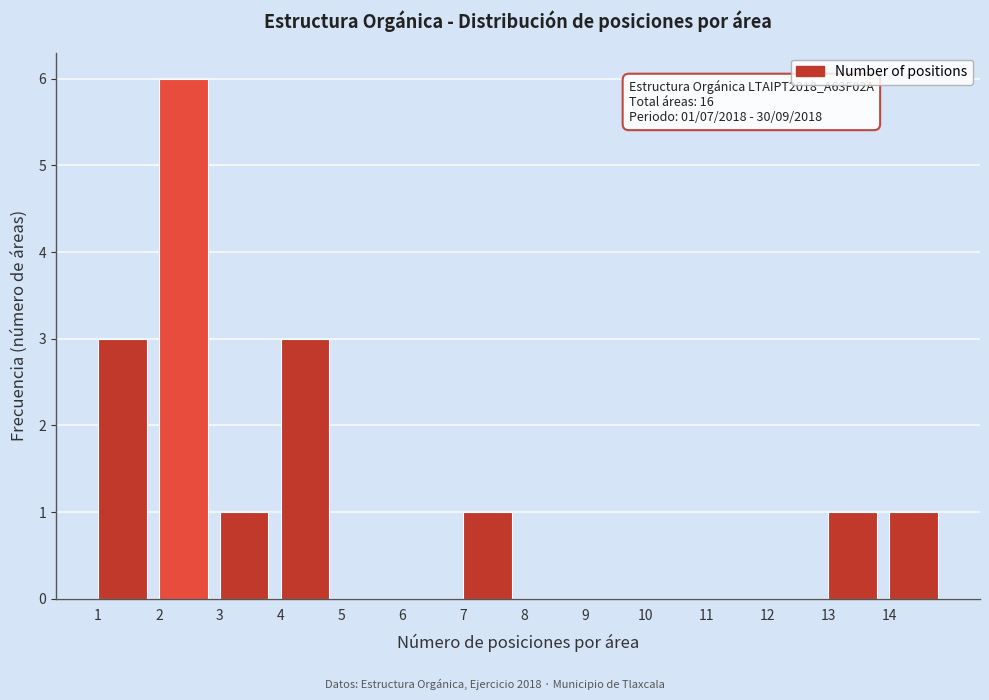

Over which range of the x-axis is the bar tallest?

2 to 3